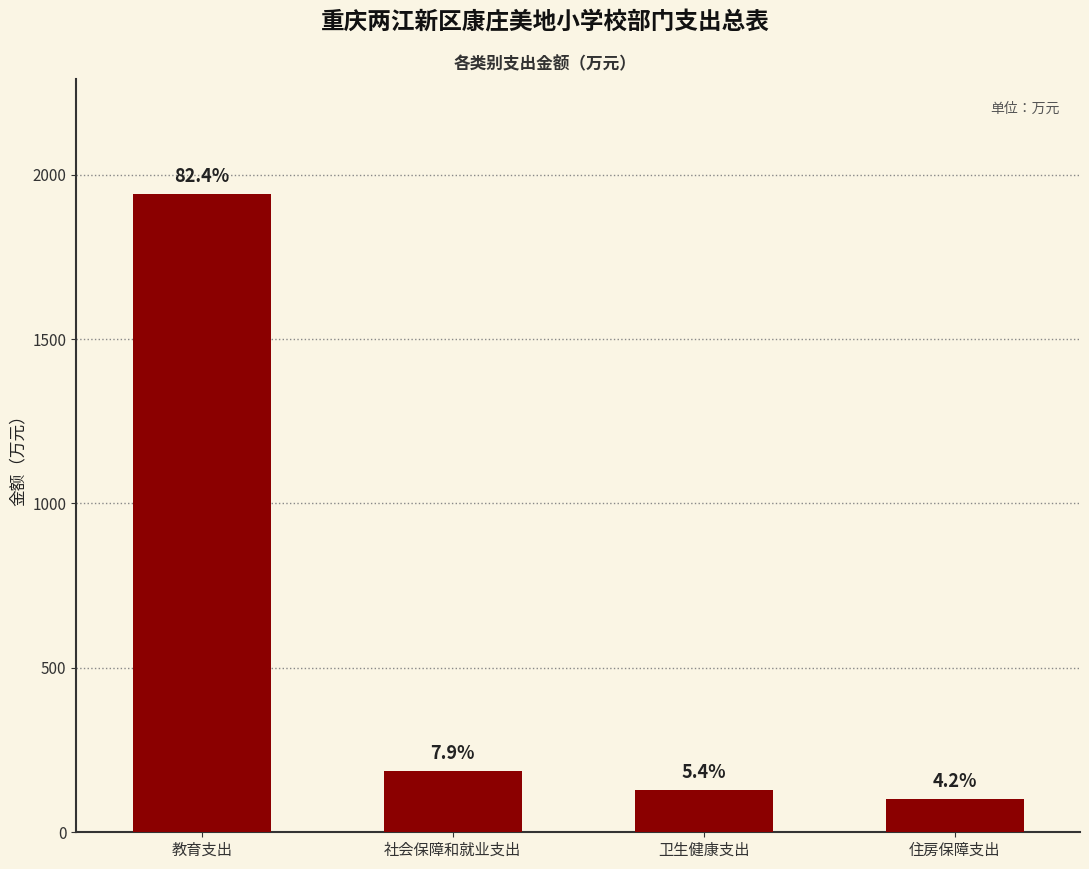

Are the bars horizontal?

No